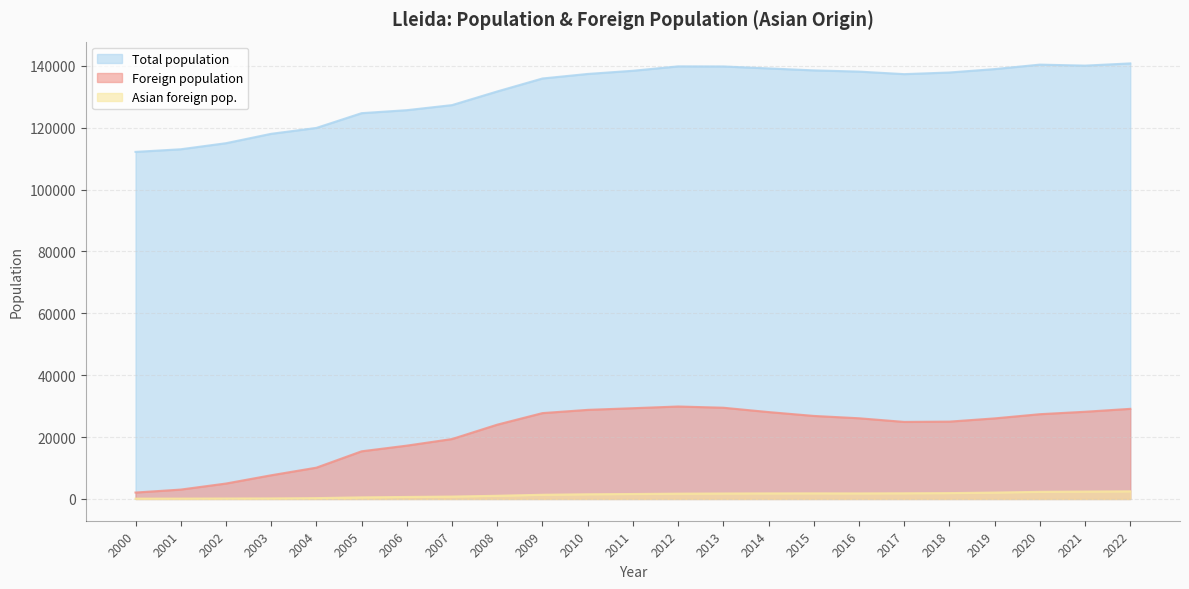

At which category is the sum across all series the highest?

2022